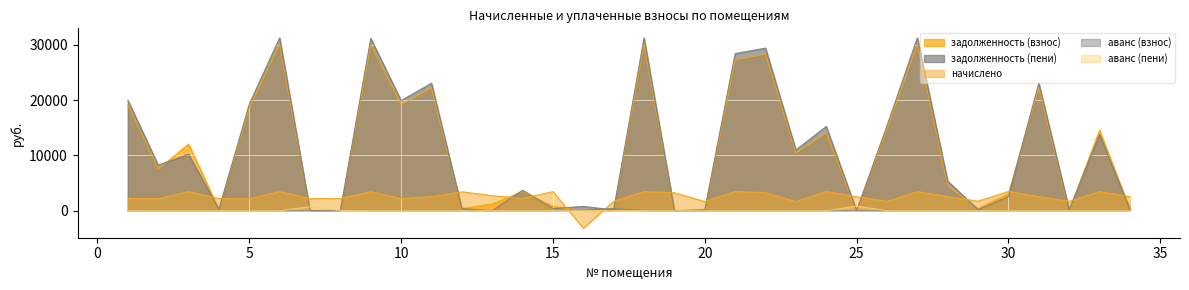

How many values in the задолженность (взнос) series are below 7515?

17